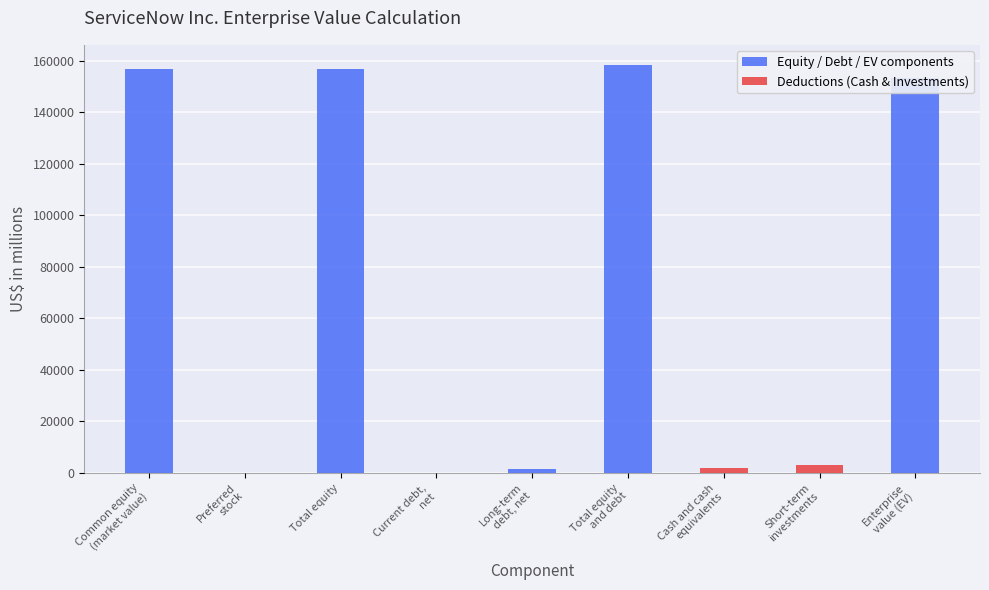

List the labels in order of value, smallest first.

Preferred
stock, Current debt,
net, Long-term
debt, net, Cash and cash
equivalents, Short-term
investments, Enterprise
value (EV), Common equity
(market value), Total equity, Total equity
and debt